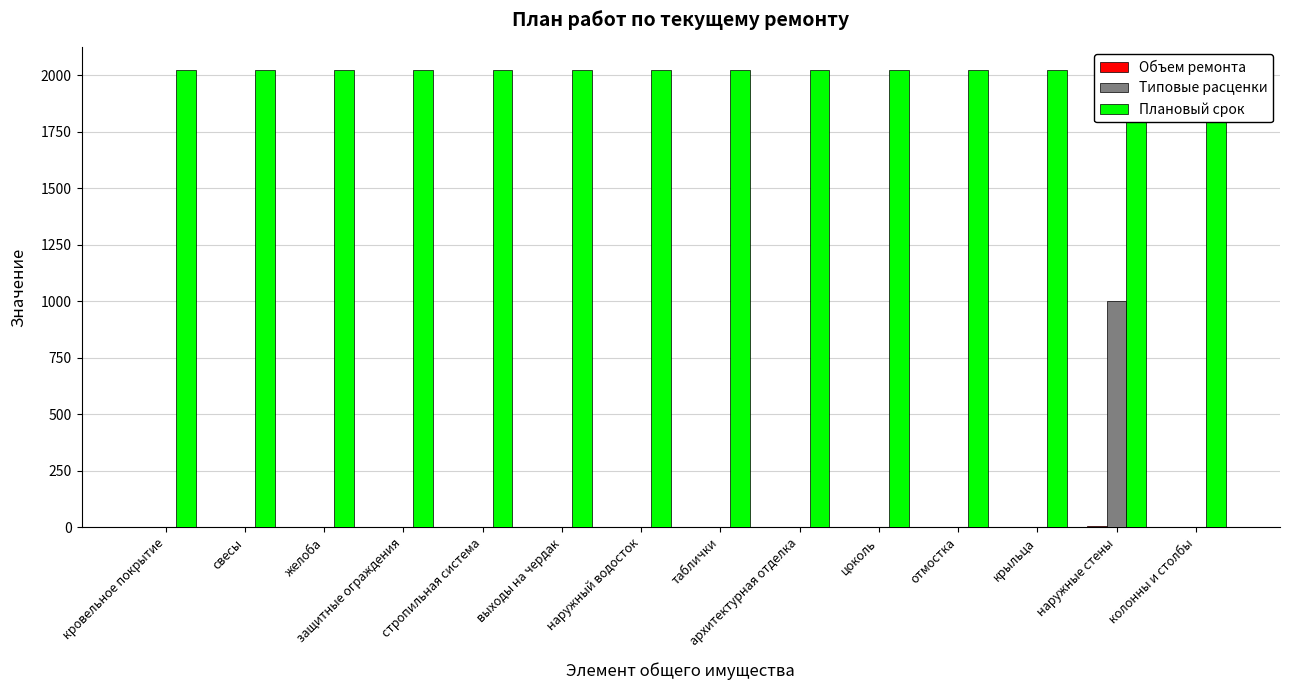

Which series changed the most between выходы на чердак and наружный водосток?

Объем ремонта